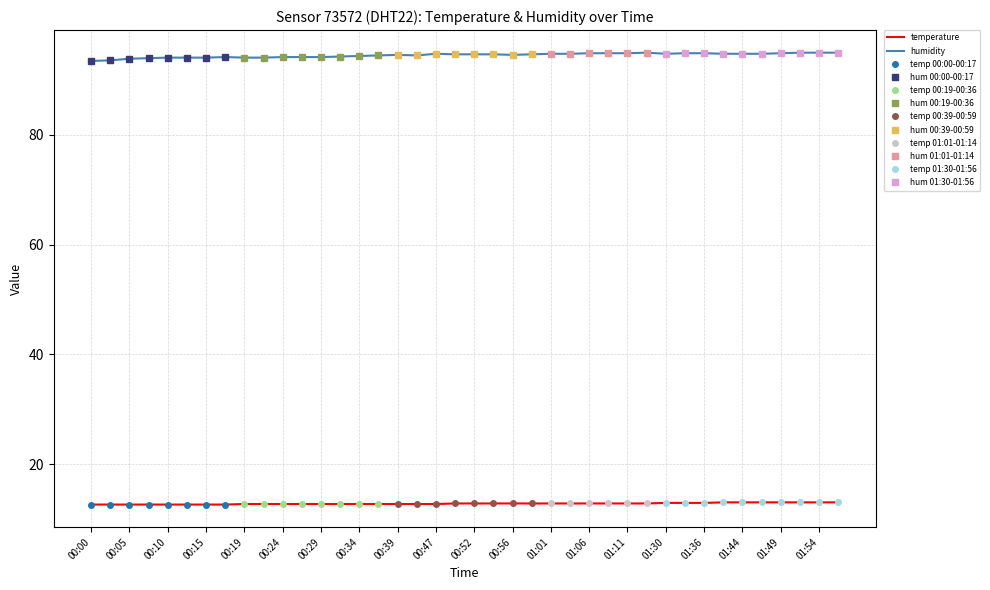

True or false: temperature and humidity cross at least once.

False